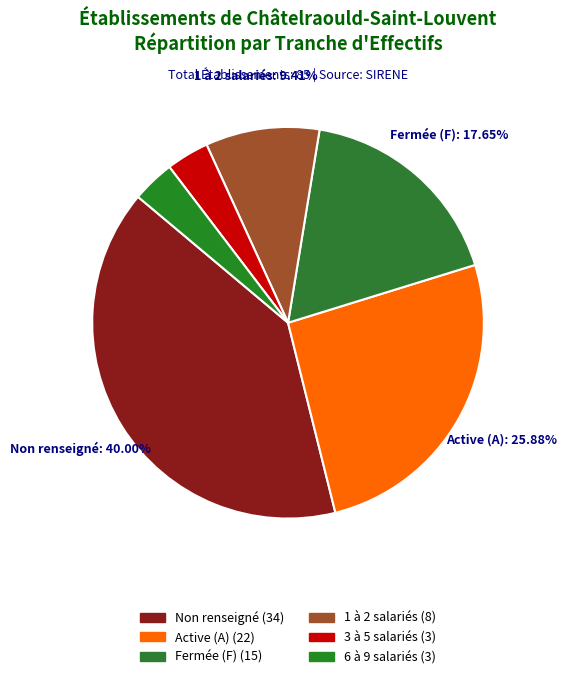

How many segments does this pie chart have?

6